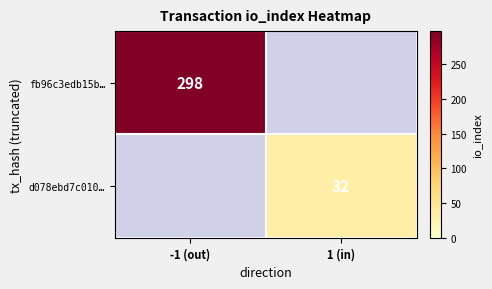

Is the value of fb96c3edb15b… at -1 (out) greater than the value of d078ebd7c010… at 1 (in)?

Yes